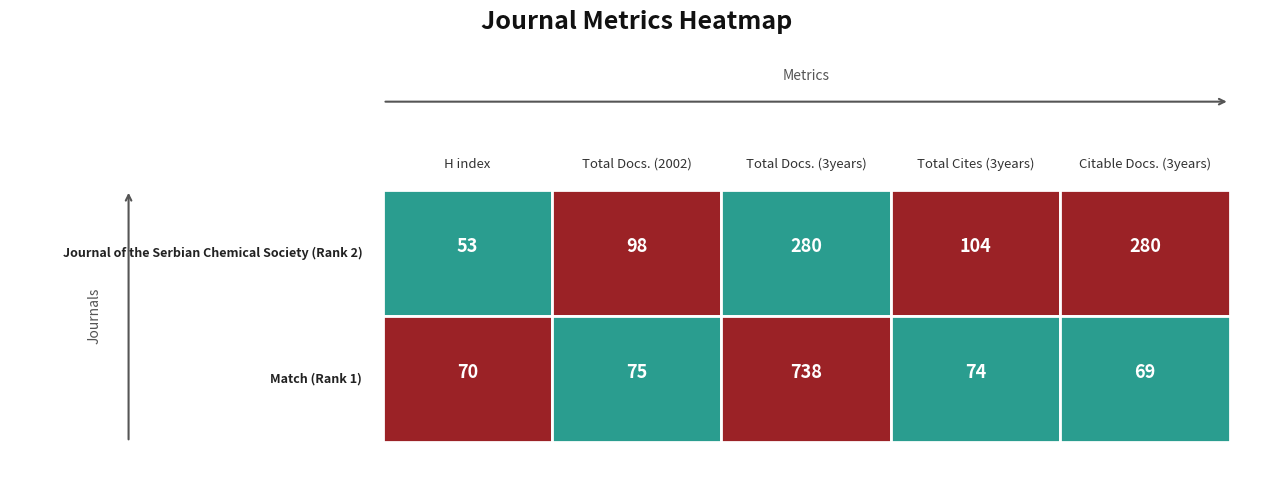

Reading right to left, list all the values displayed in this chart.

H index: 70	53
Total Docs. (2002): 75	98
Total Docs. (3years): 738	280
Total Cites (3years): 74	104
Citable Docs. (3years): 69	280